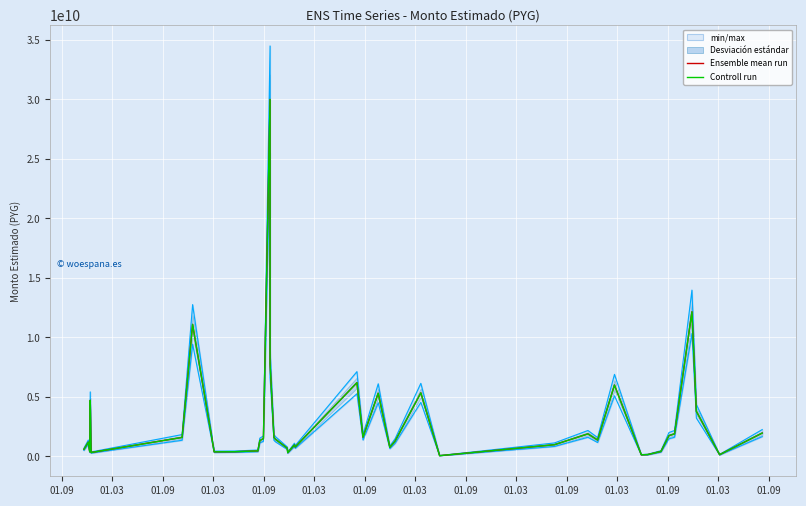

Which category has the highest value across all series?

01.09